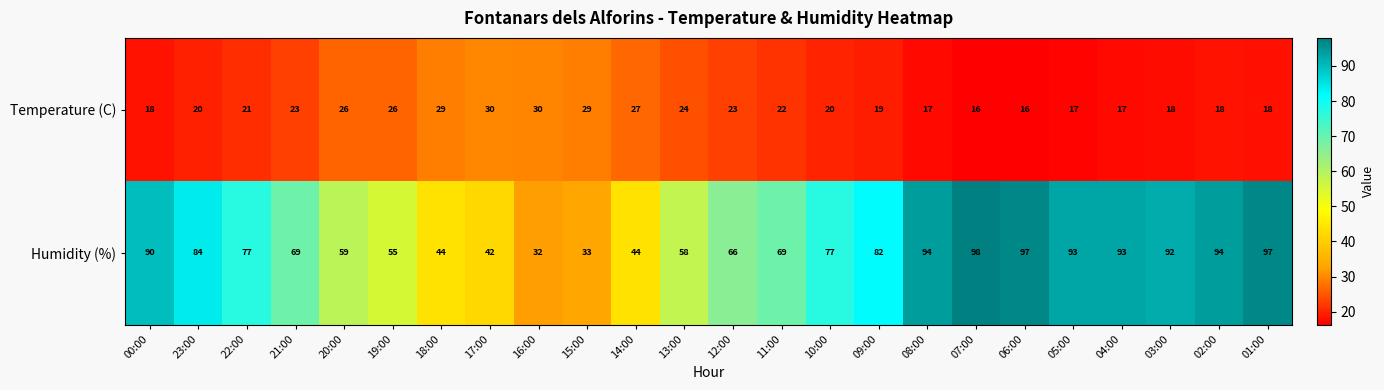

Which series has the largest total across all categories?

Humidity (%)